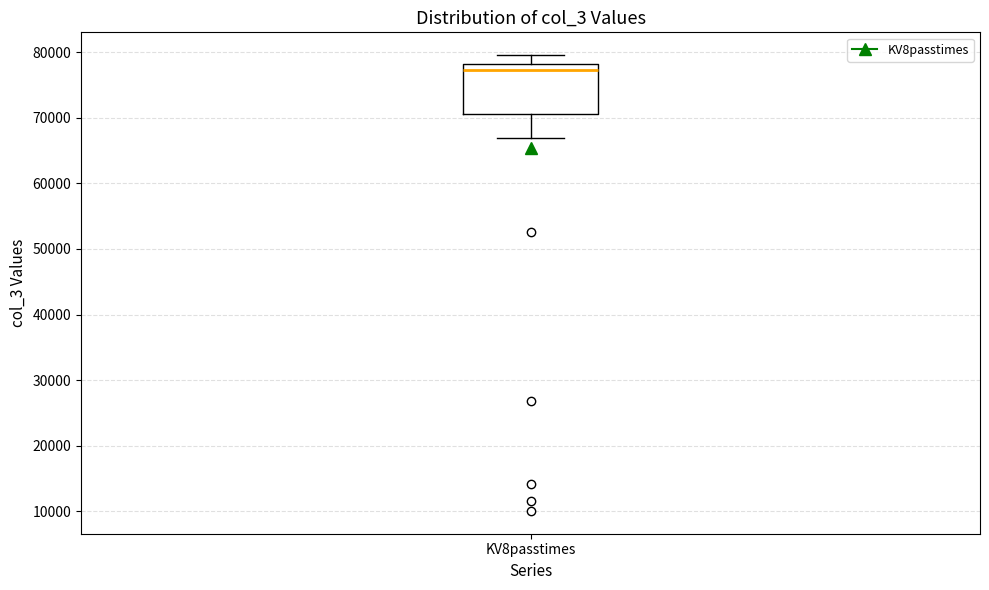

Read this box plot against the y-axis: the position of the median line, the range covered by the box, and the ends of both whiskers. The values are not printed on the chart, so give them approximately, as read against the axis.

median 77000, box 71000 to 78000, whiskers 67000 to 80000